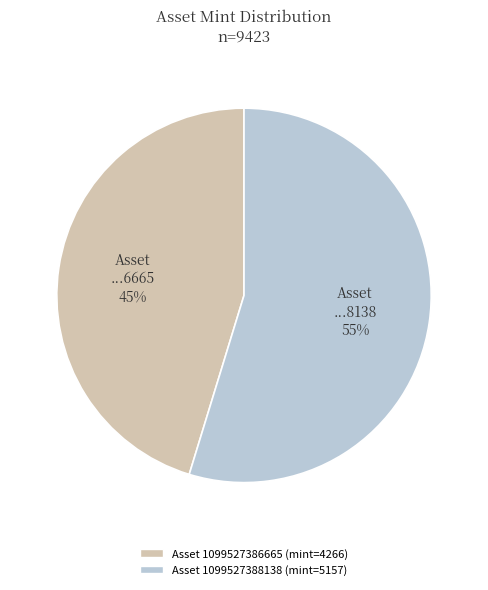

To the nearest percent, what is the average slice percentage?

50%